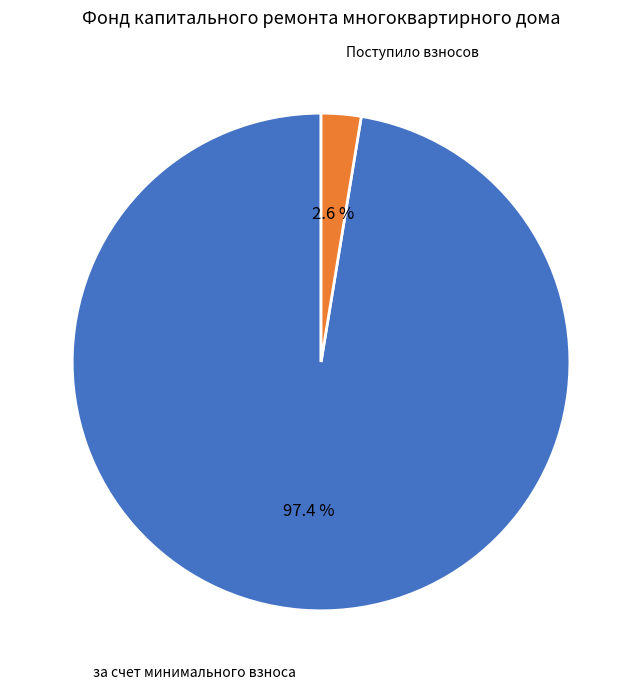

Does any single category account for the majority?

Yes